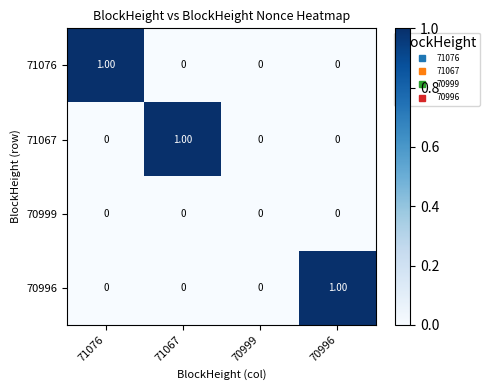

Which series changed the most between 71067 and 70999?

71067